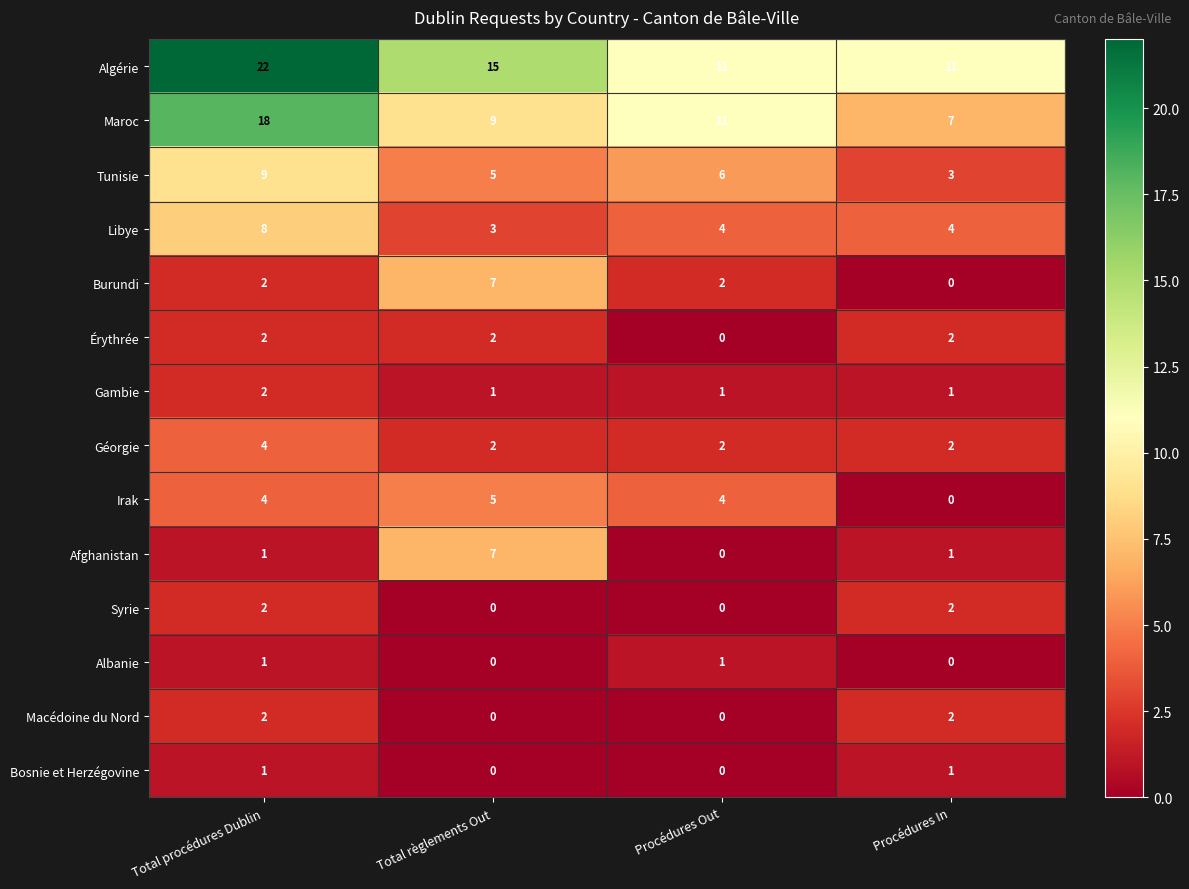

At which label does Irak reach its minimum?

Procédures In